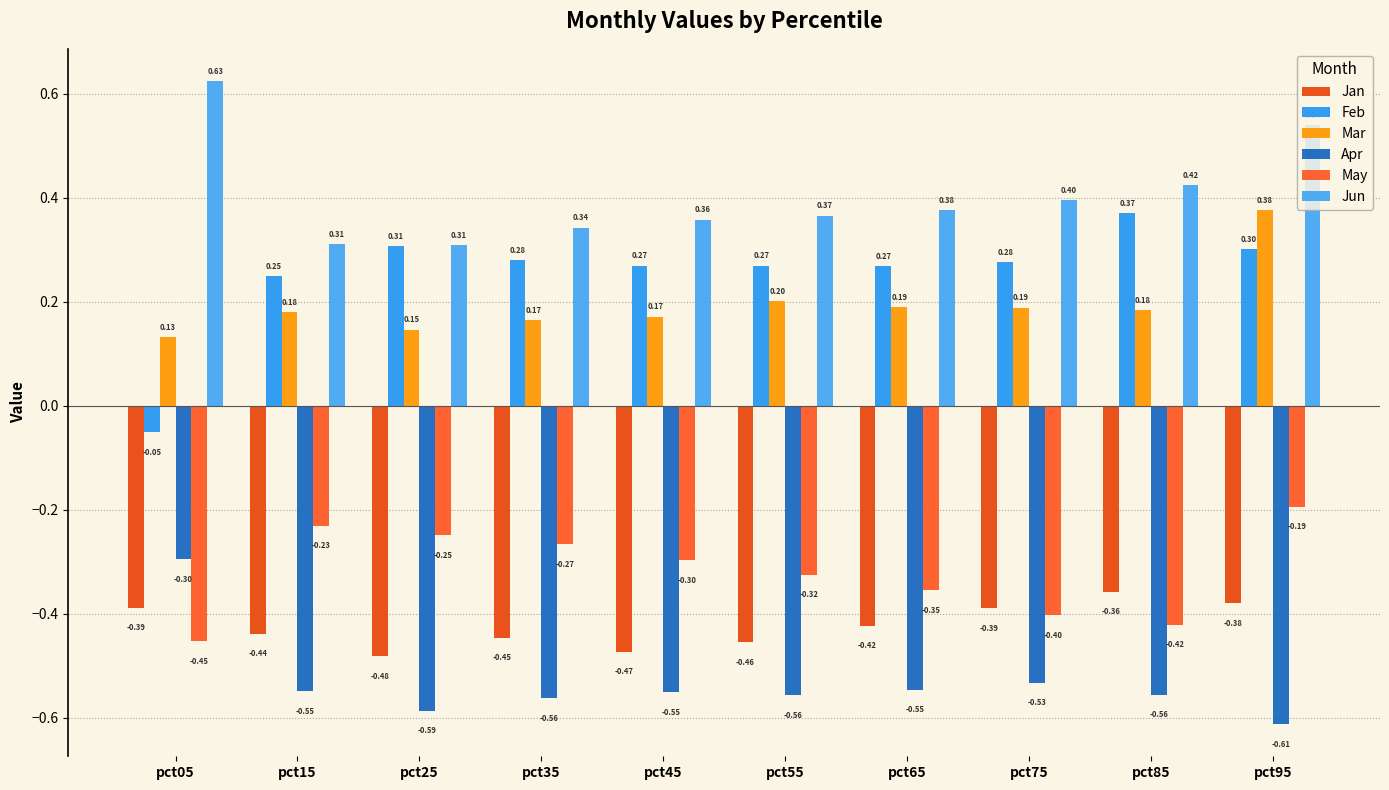

What are all the series names shown in the legend?

Jan, Feb, Mar, Apr, May, Jun